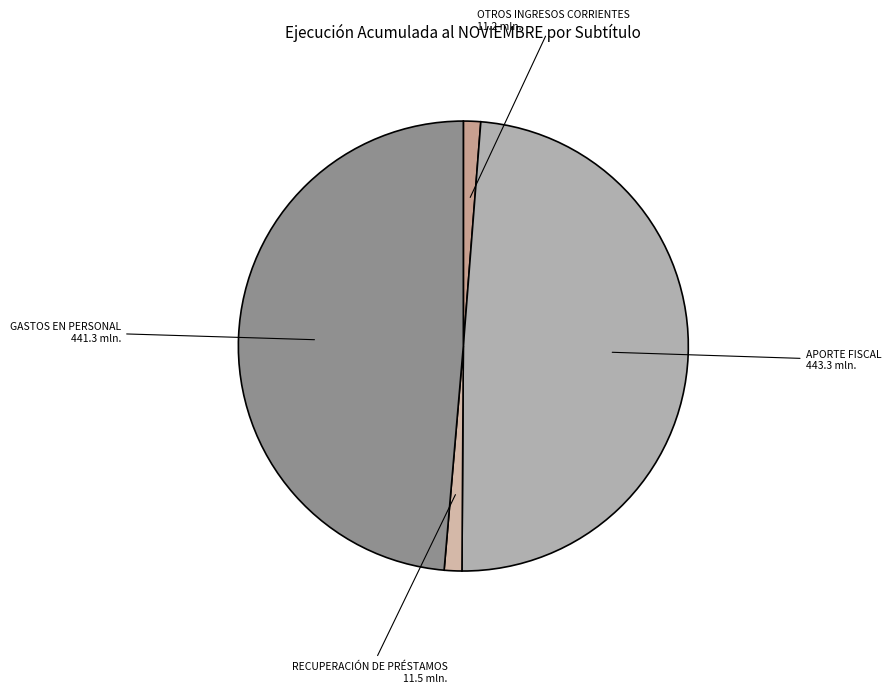

Approximately how many times larger is the value at GASTOS EN PERSONAL compared to APORTE FISCAL?

1.0